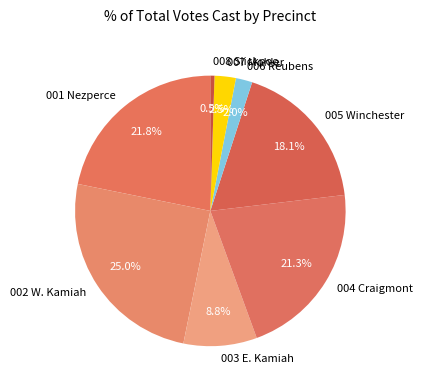

What is the largest slice in the pie chart?

002 W. Kamiah